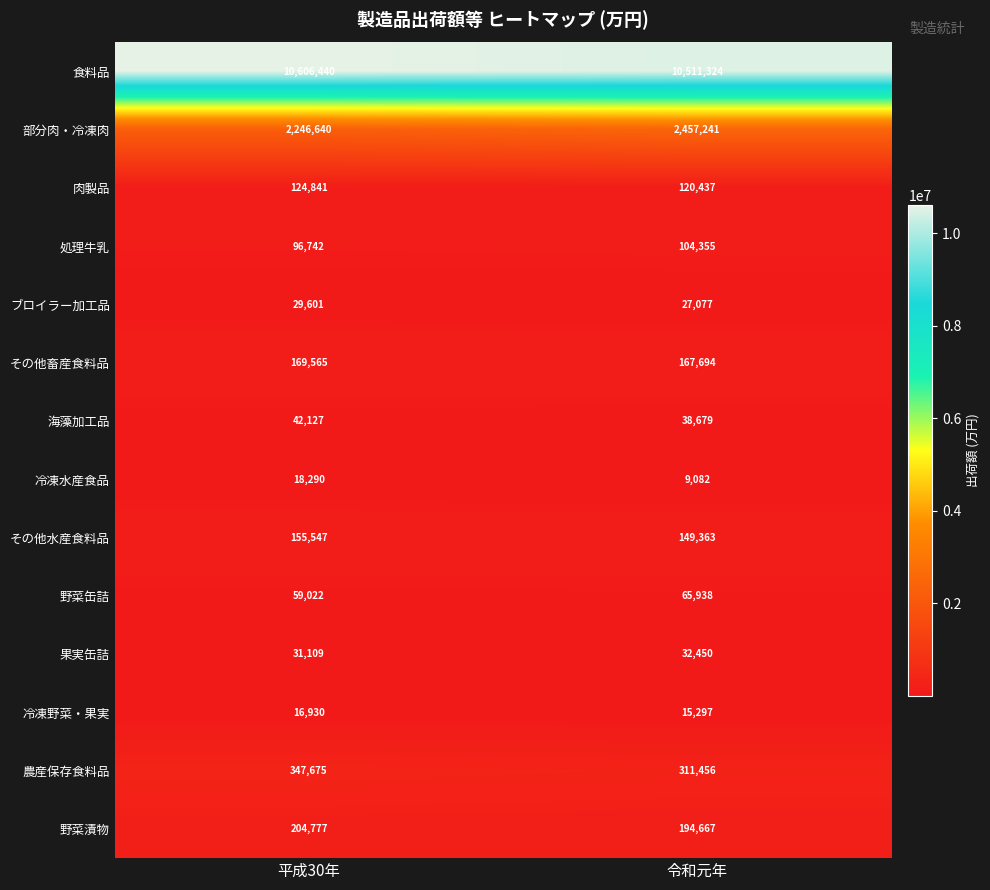

Reading right to left, extract all data points from this chart.

食料品: 令和元年=10511324	平成30年=10606440
部分肉・冷凍肉: 令和元年=2457241	平成30年=2246640
肉製品: 令和元年=120437	平成30年=124841
処理牛乳: 令和元年=104355	平成30年=96742
ブロイラー加工品: 令和元年=27077	平成30年=29601
その他畜産食料品: 令和元年=167694	平成30年=169565
海藻加工品: 令和元年=38679	平成30年=42127
冷凍水産食品: 令和元年=9082	平成30年=18290
その他水産食料品: 令和元年=149363	平成30年=155547
野菜缶詰: 令和元年=65938	平成30年=59022
果実缶詰: 令和元年=32450	平成30年=31109
冷凍野菜・果実: 令和元年=15297	平成30年=16930
農産保存食料品: 令和元年=311456	平成30年=347675
野菜漬物: 令和元年=194667	平成30年=204777